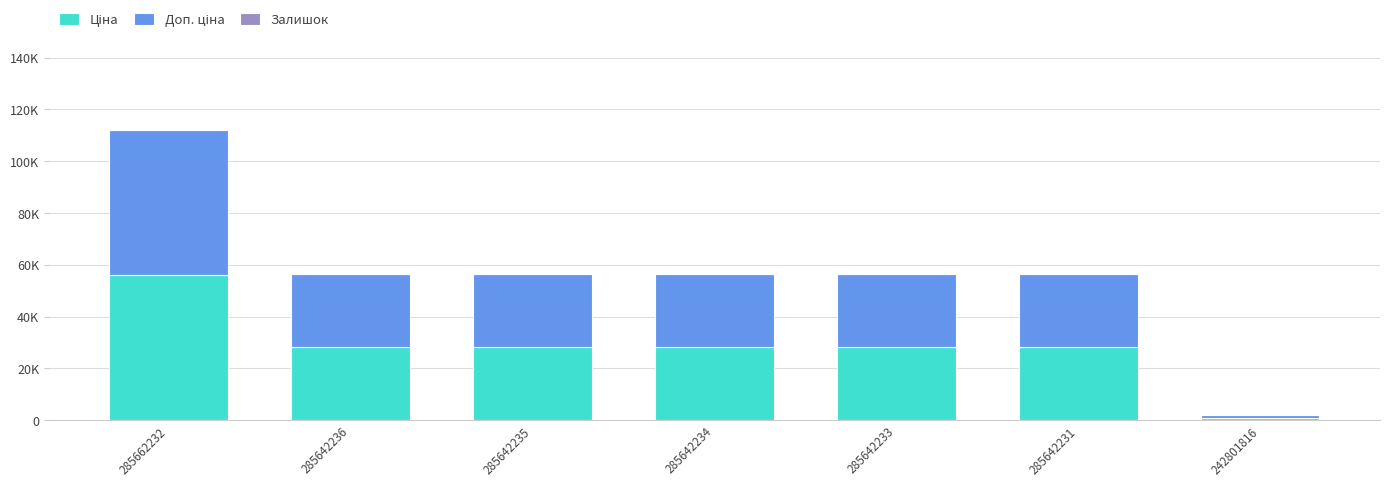

Does the chart contain stacked bars?

Yes